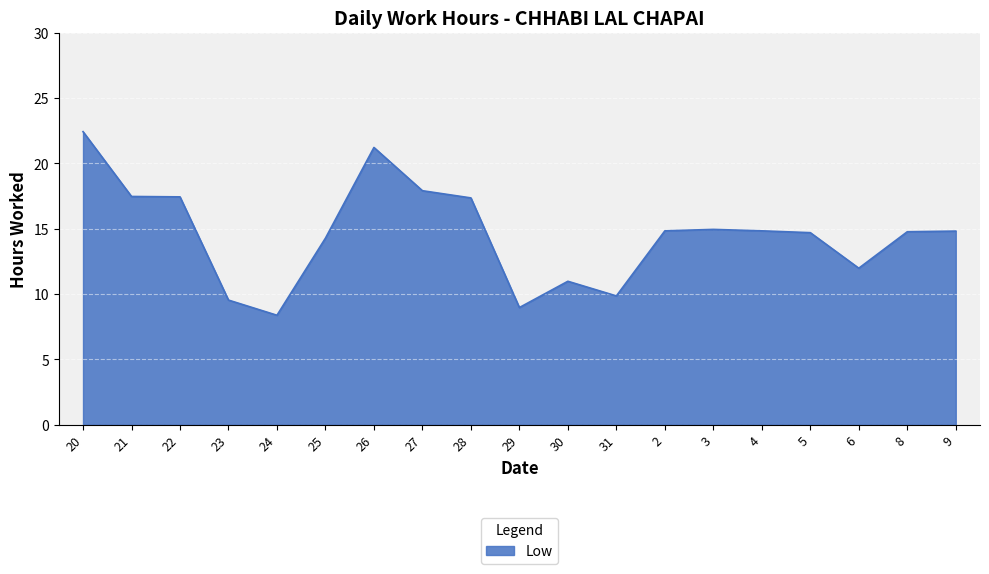

What is the approximate value at 23?

9.5